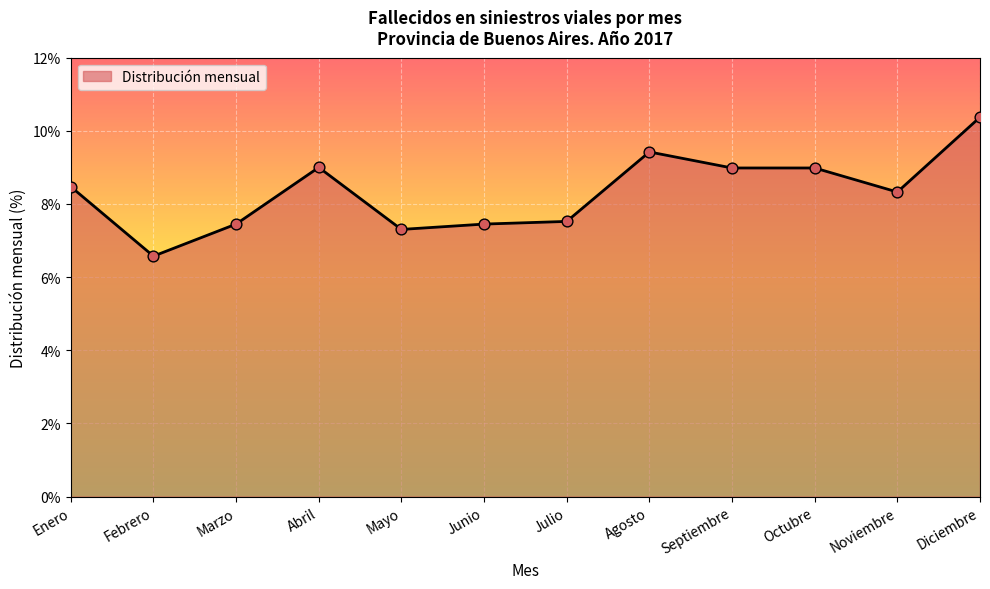

Between Noviembre and Septiembre, which is larger?

Septiembre